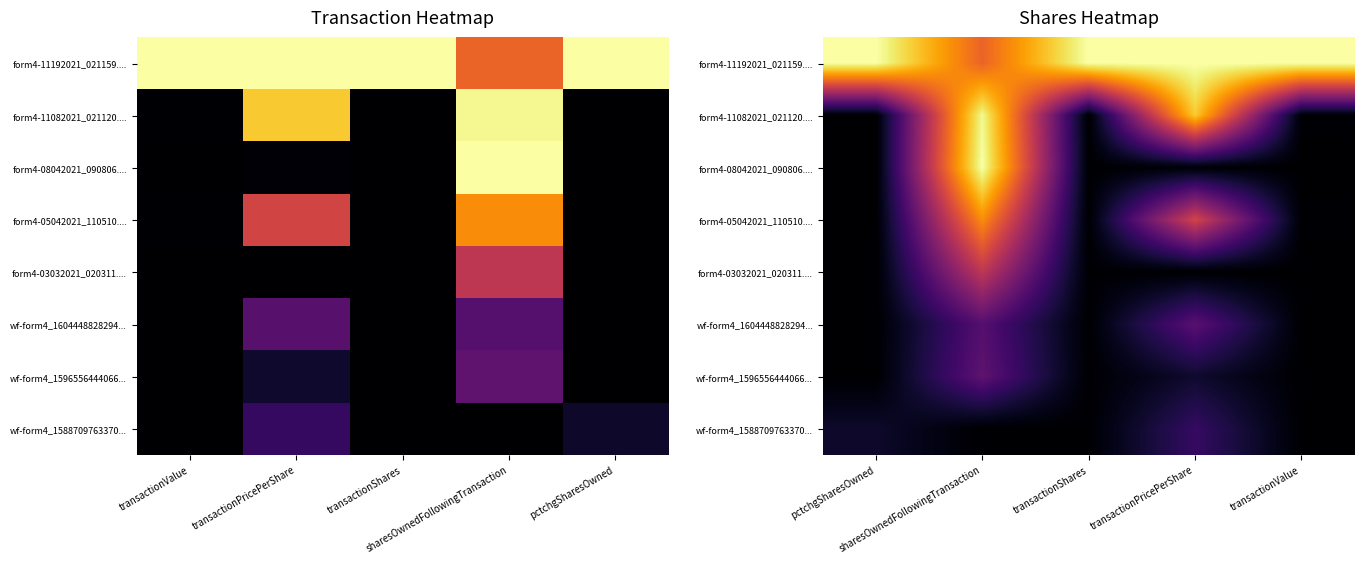

Which has a higher value, transactionValue or pctchgSharesOwned?

transactionValue